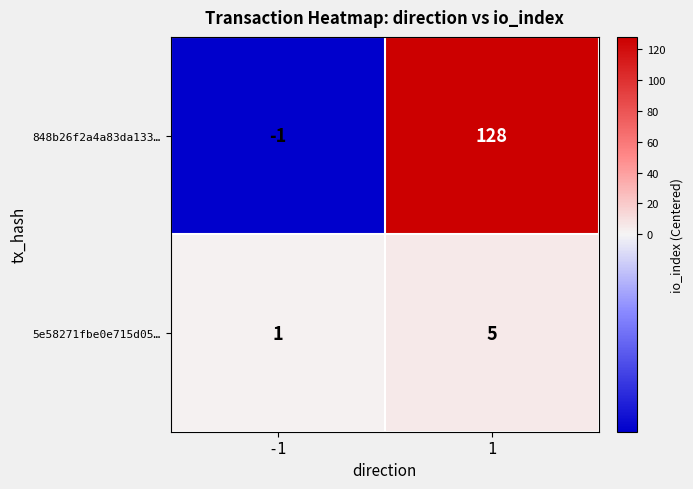

The value of 5e58271fbe0e715d05… at -1 is 1. True or false?

True